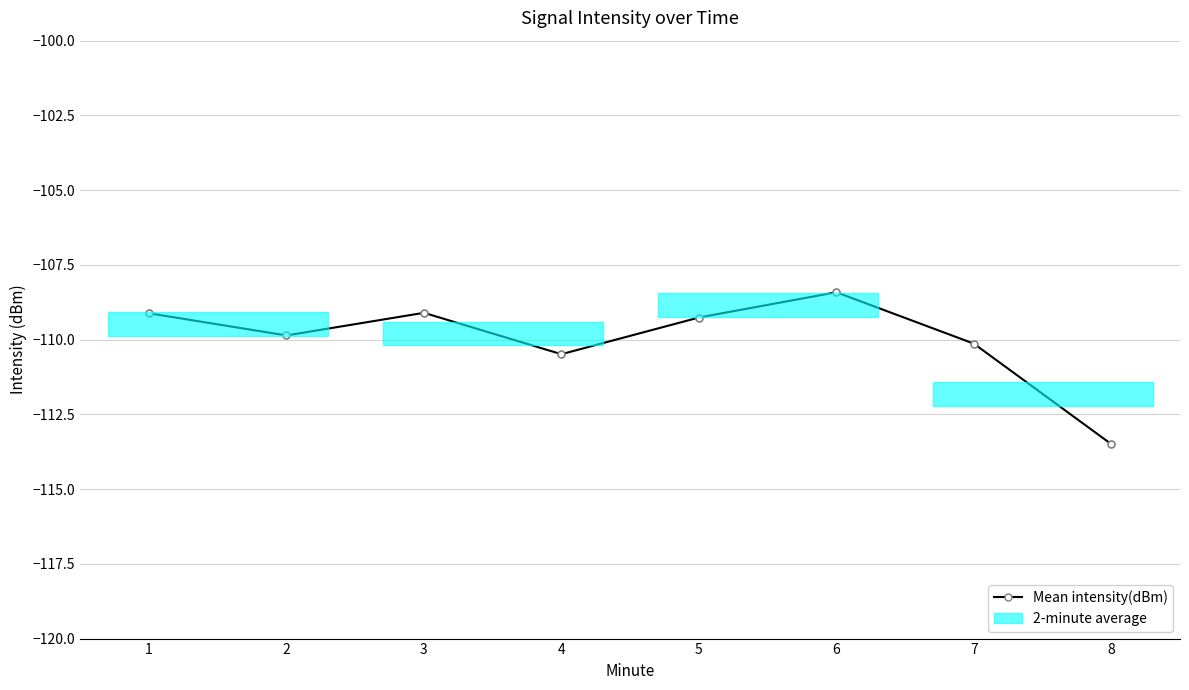

How many interior local peaks (higher than both neighbors) does the data have?

2